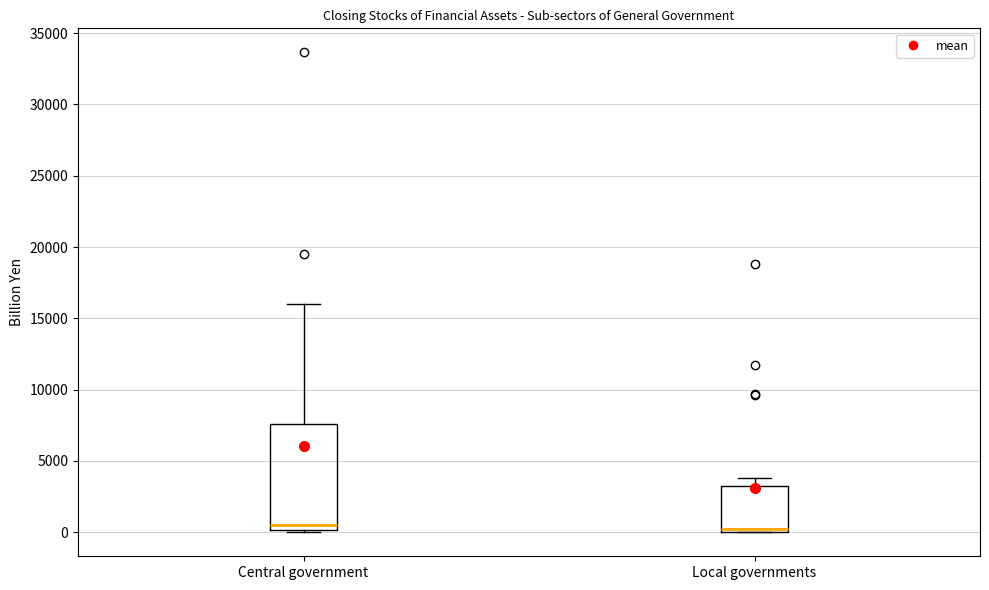

Reading left to right, read every box against the y-axis: the position of its median line, the range the box covers, and the ends of its whiskers. The values are not printed on the chart, so give them approximately, as read against the axis.

Central government: median 500, box 0 to 7500, whiskers 0 (just below the box's lower edge) to 16000
Local governments: median 0 (just above the box's lower edge), box 0 to 3000, whiskers 0 to 4000